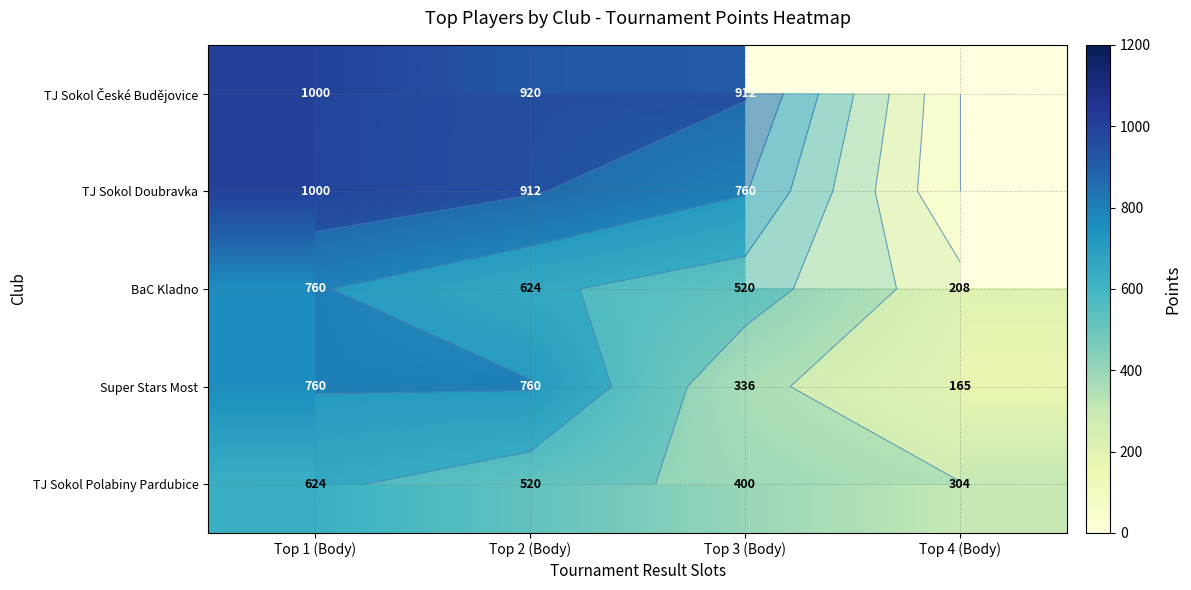

Which series has the largest range (max minus min)?

Super Stars Most